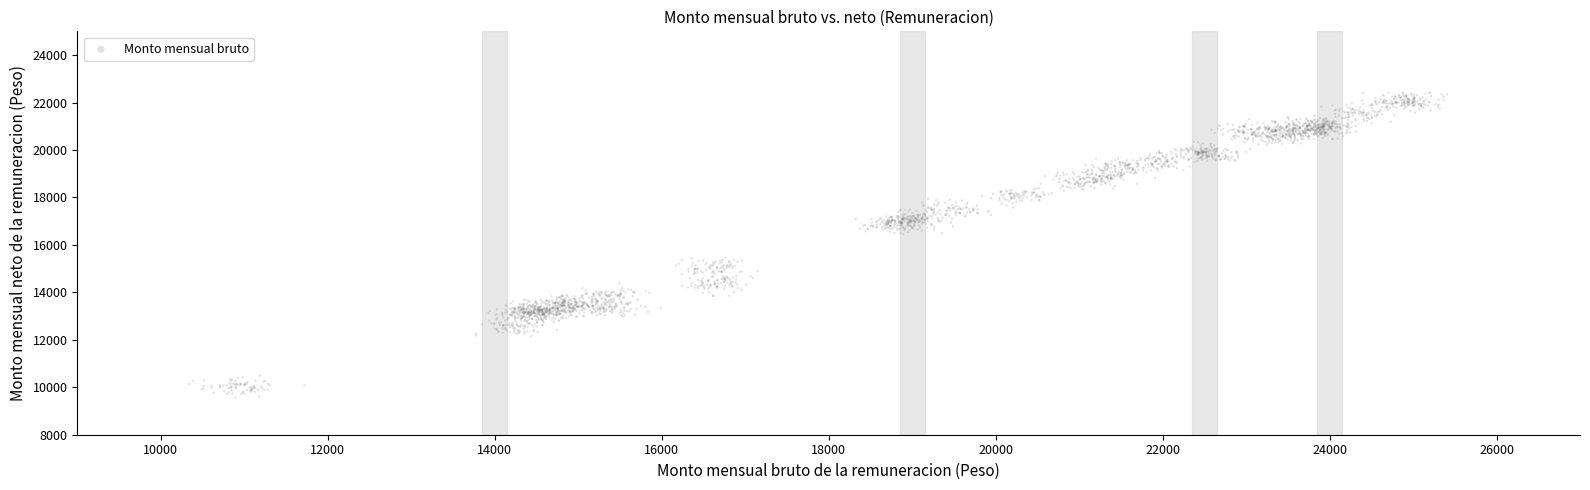

What is the range of X values (max minus min)?

15070.0